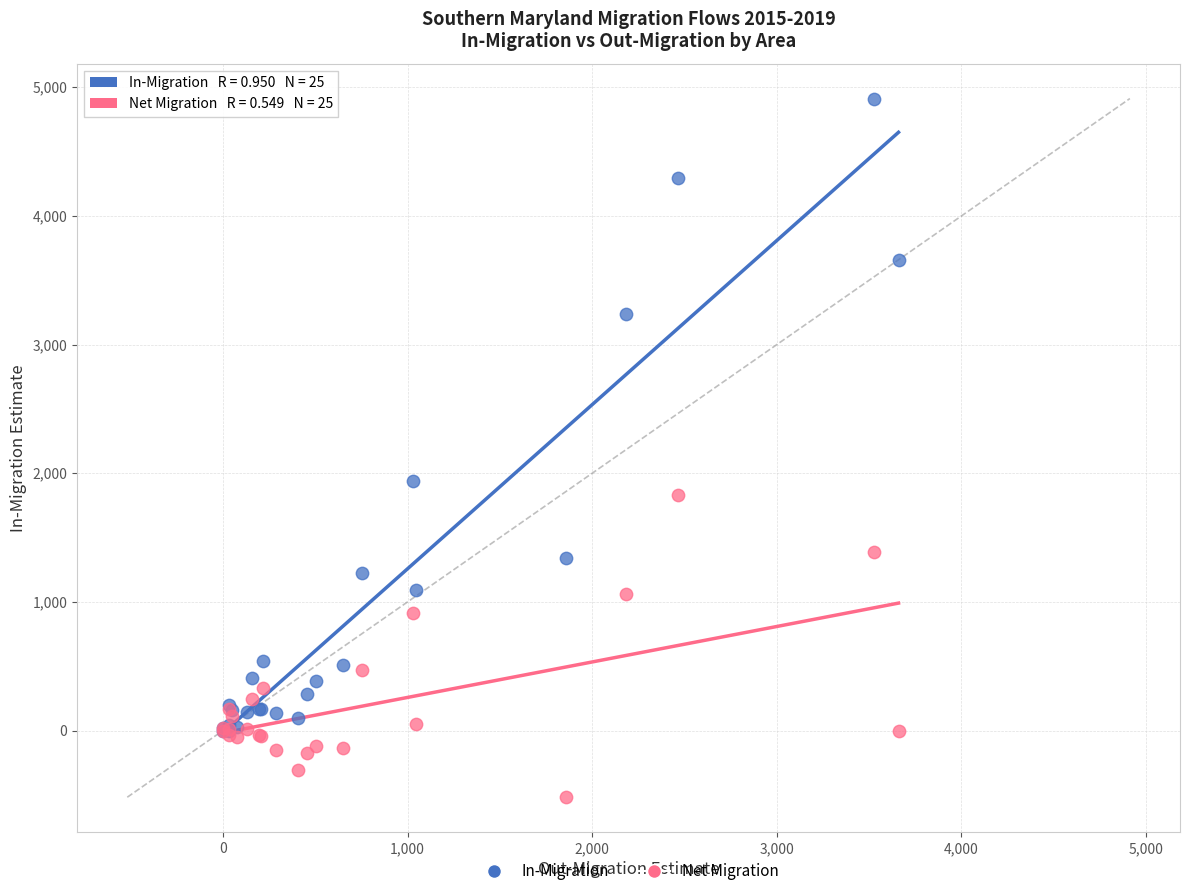

Across all series, what Y value is closest to 2197?

1941